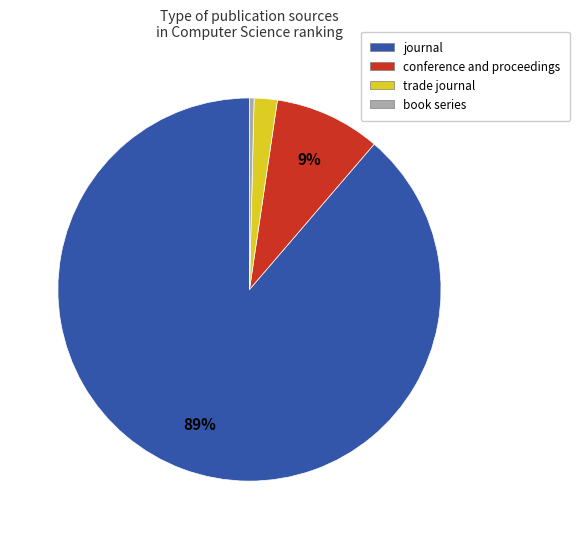

How many segments does this pie chart have?

4